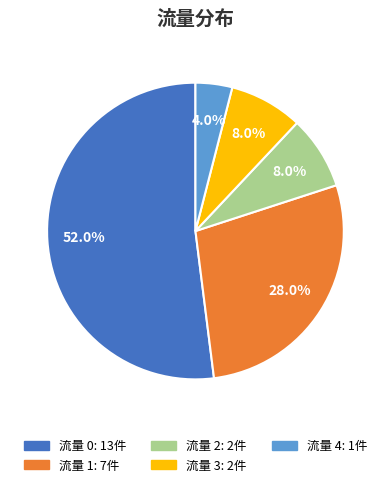

Is there any slice that represents more than half of the pie?

Yes